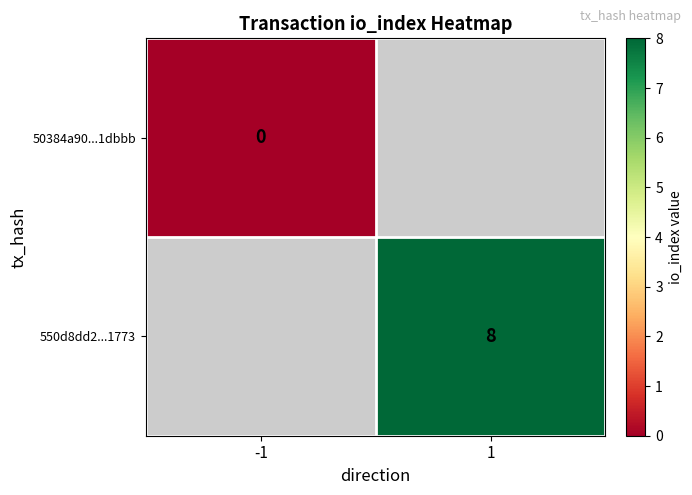

Is it true that 550d8dd2...1773 equals 5 at 1?

False